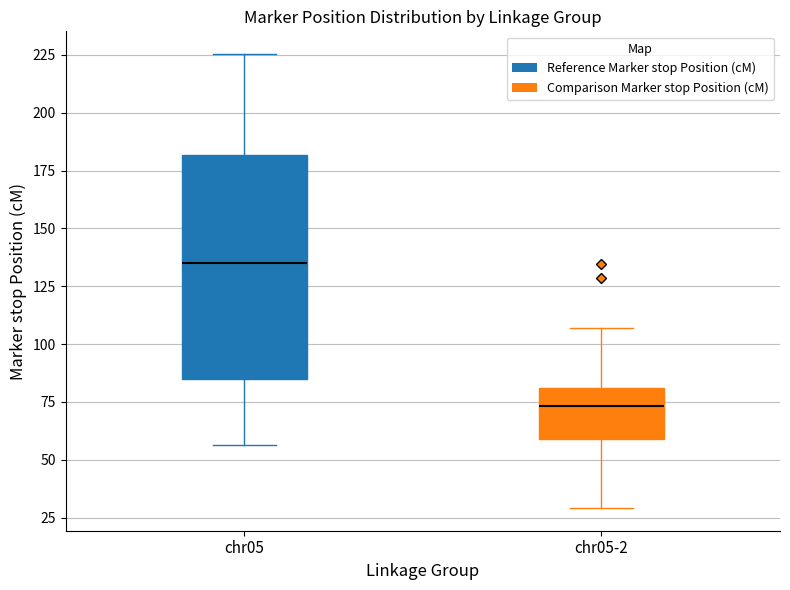

Reading left to right, transcribe this box plot: for each box, give where its median line is, the range the box spans, and where its two whiskers end, as read against the y-axis. The values are not printed on the chart, so give them approximately, as read against the axis.

chr05: median 135, box 85 to 180, whiskers 55 to 225
chr05-2: median 75, box 60 to 80, whiskers 30 to 105